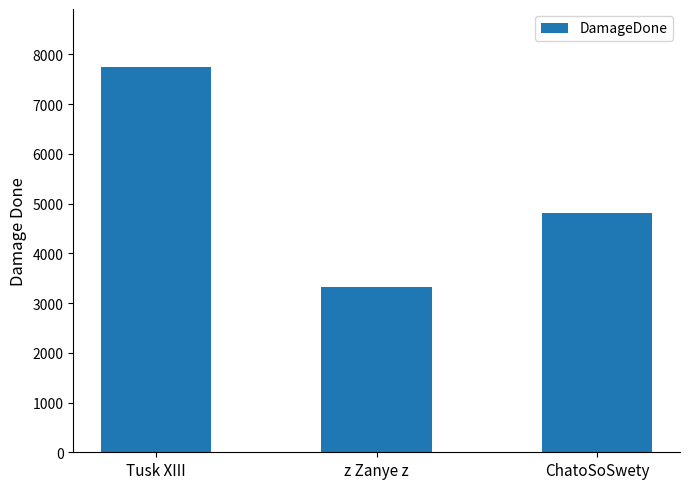

What is the label of the 2nd bar from the left?

z Zanye z